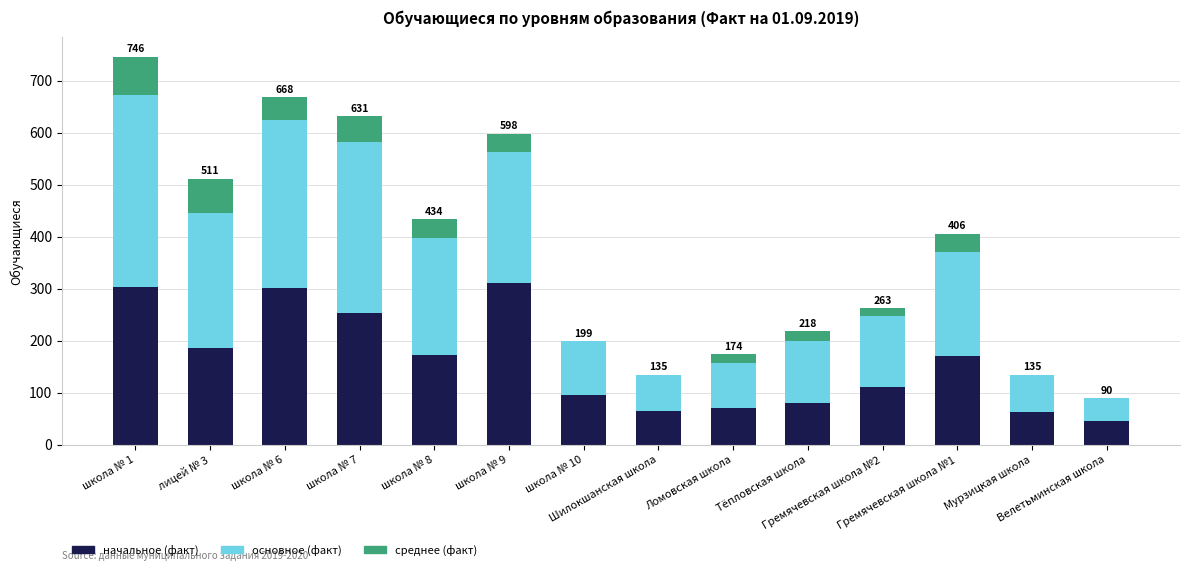

What is the minimum value for начальное (факт)?

45